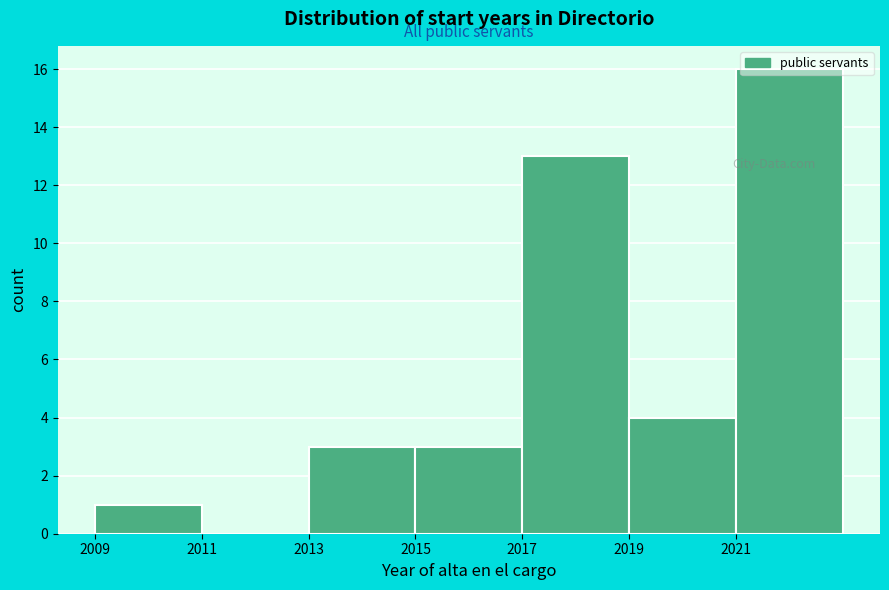

What is the height of the bar covering 2017 to 2019 on the x-axis? The values are not printed on the chart, so give them approximately, as read against the axis.

13